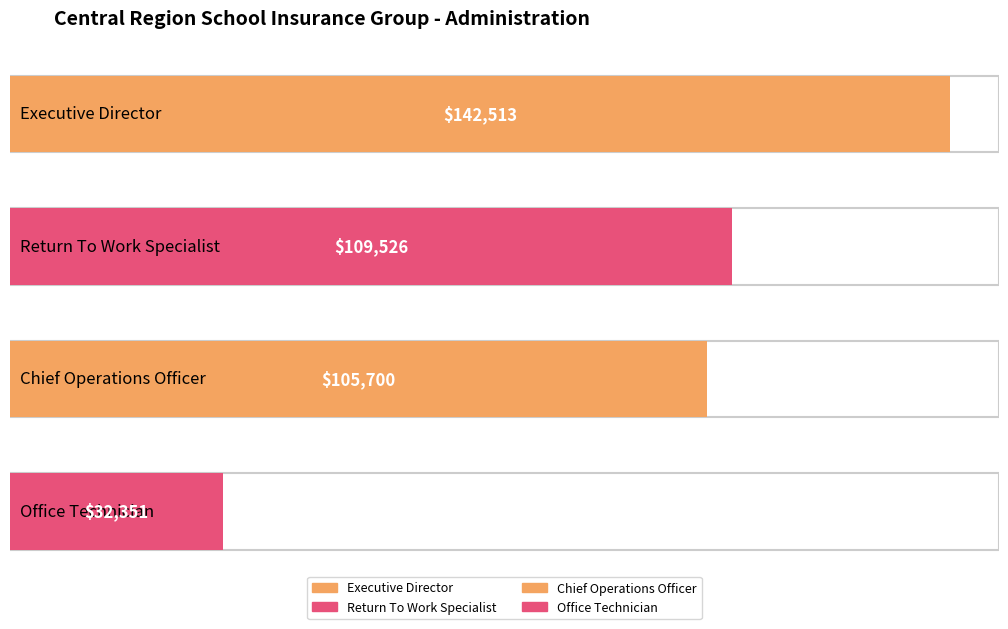

List the labels in order of value, smallest first.

Office Technician, Chief Operations Officer, Return To Work Specialist, Executive Director